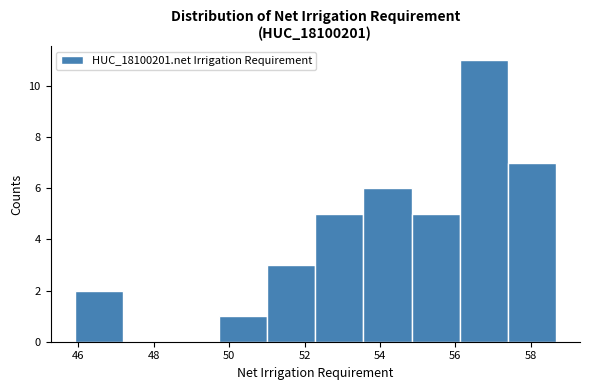

How tall is the bar that spans 51.0 to 52.2 on the x-axis? Neither the bar edges nor the heights are printed on the chart, so give them approximately, as read against the axes.

3